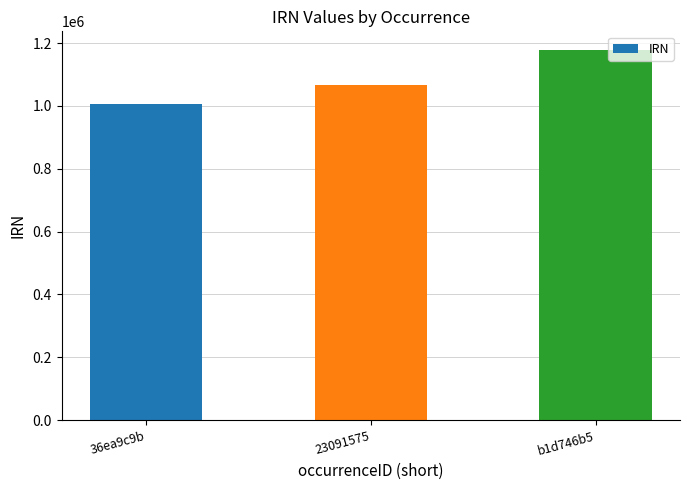

What is the sum of all values?

3249453